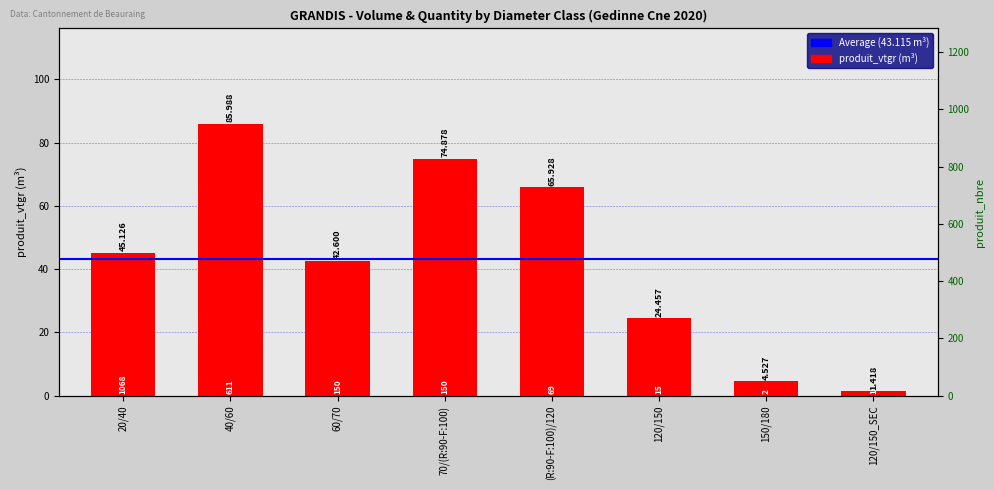

Between (R:90-F:100)/120 and 60/70, which is larger?

(R:90-F:100)/120